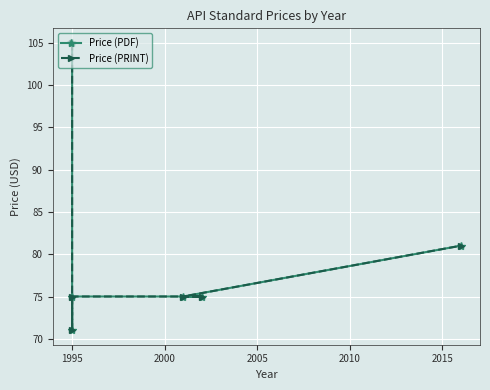

List the series in order of their peak value, lowest first.

Price (PDF), Price (PRINT)